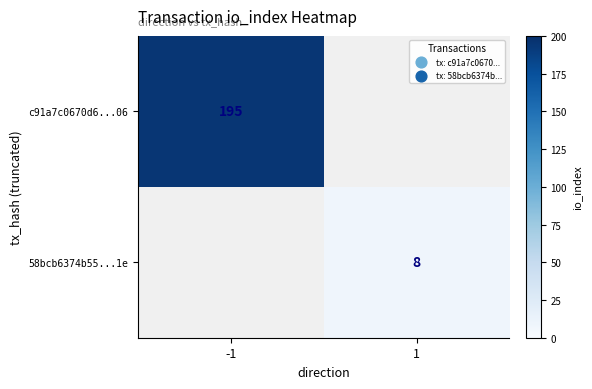

True or false: c91a7c0670d6...06 has a value of 195 at -1.

True